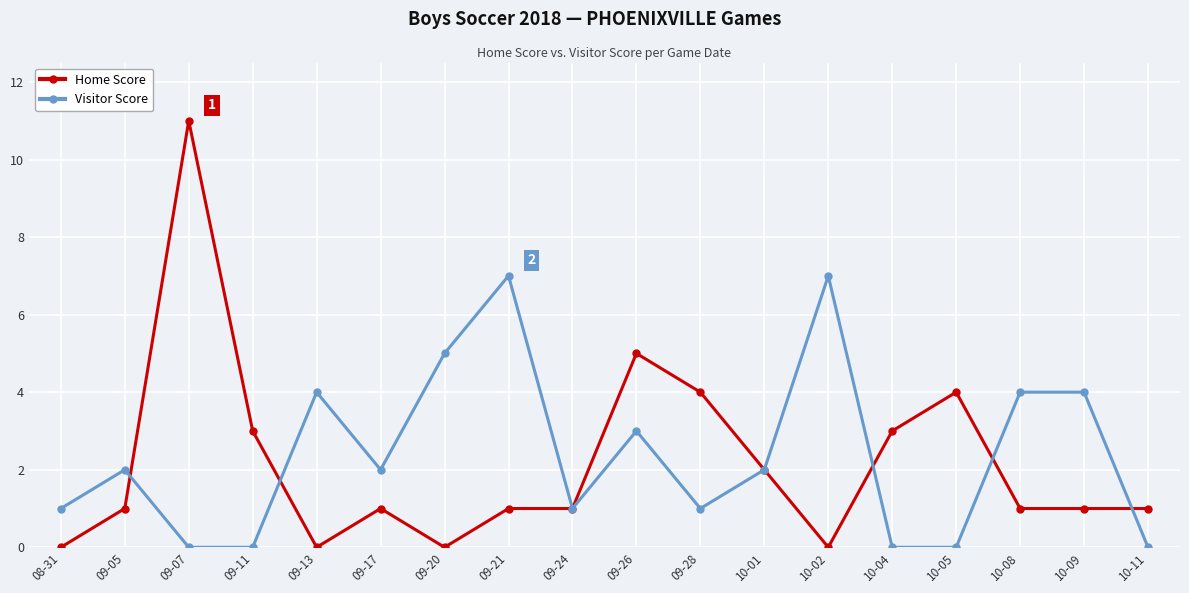

How many distinct data groups are displayed?

2